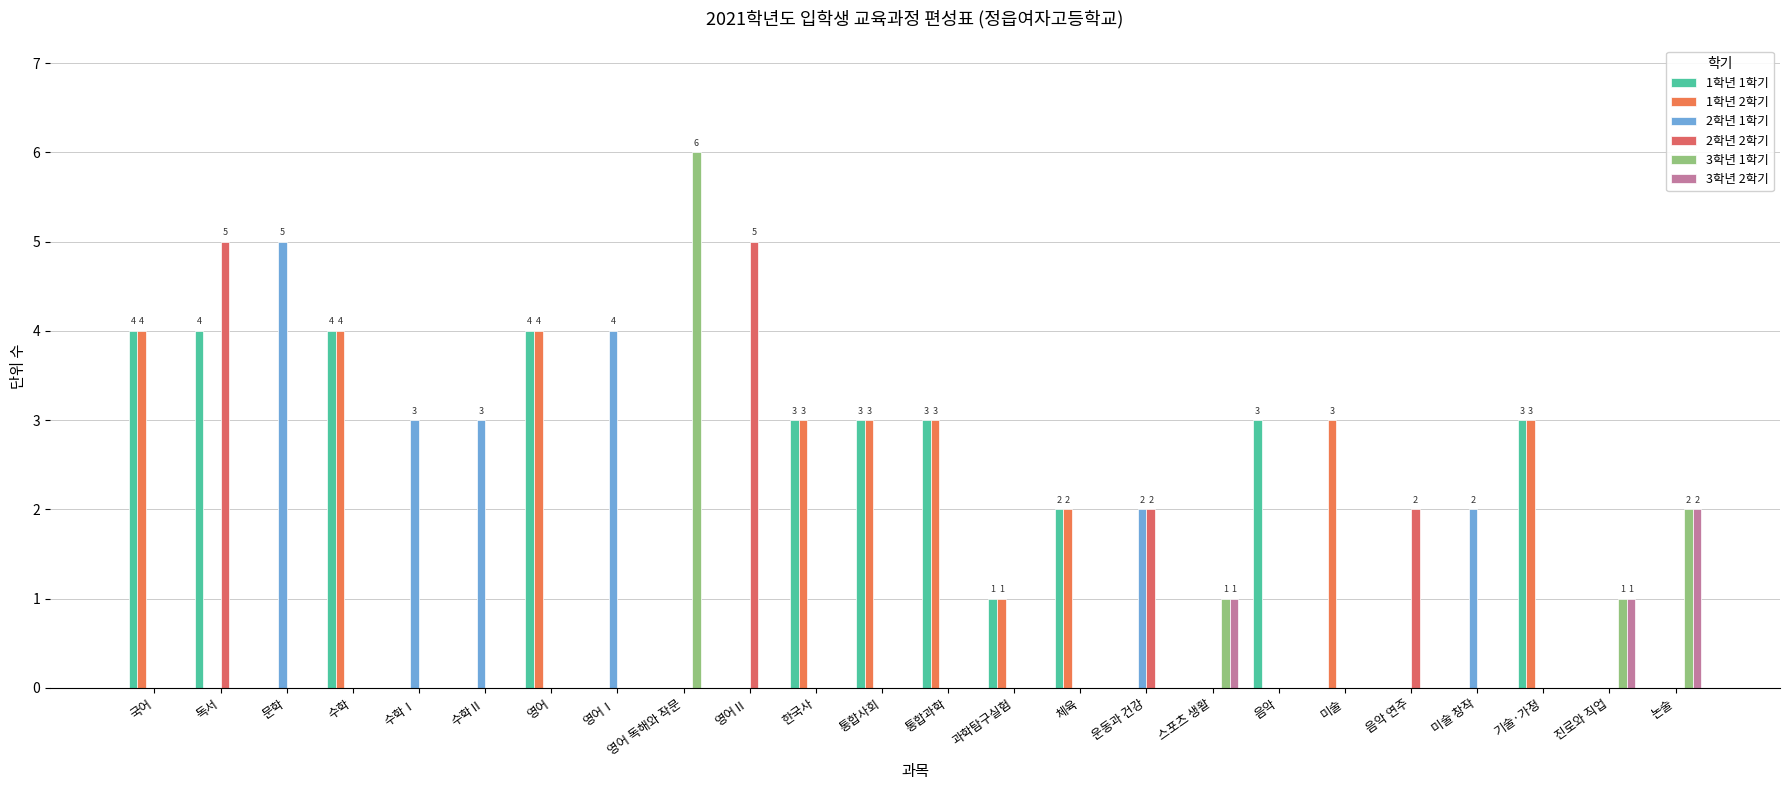

How many groups of bars are there?

24